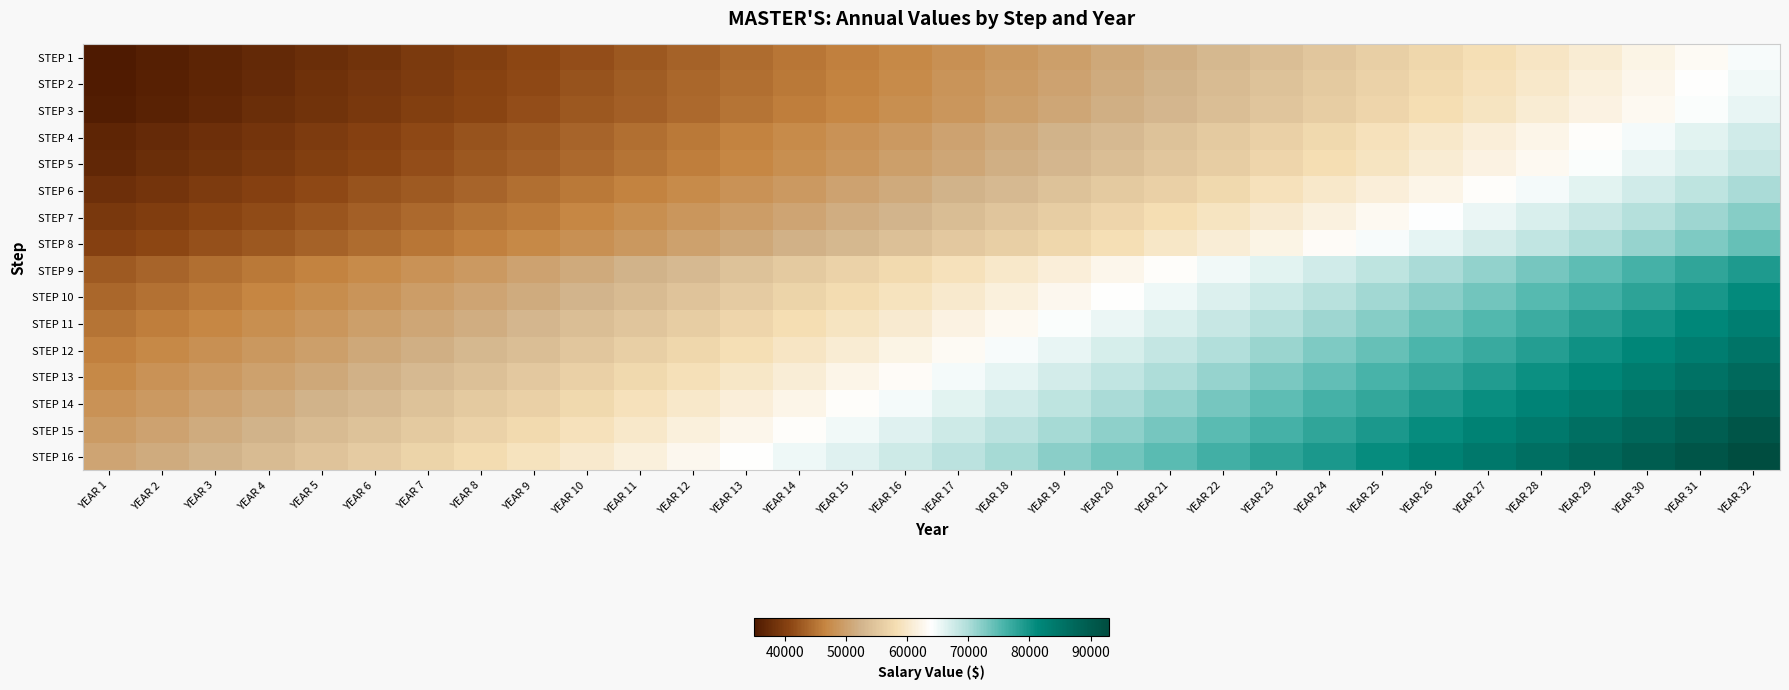

At which category is the sum across all series the highest?

YEAR 32